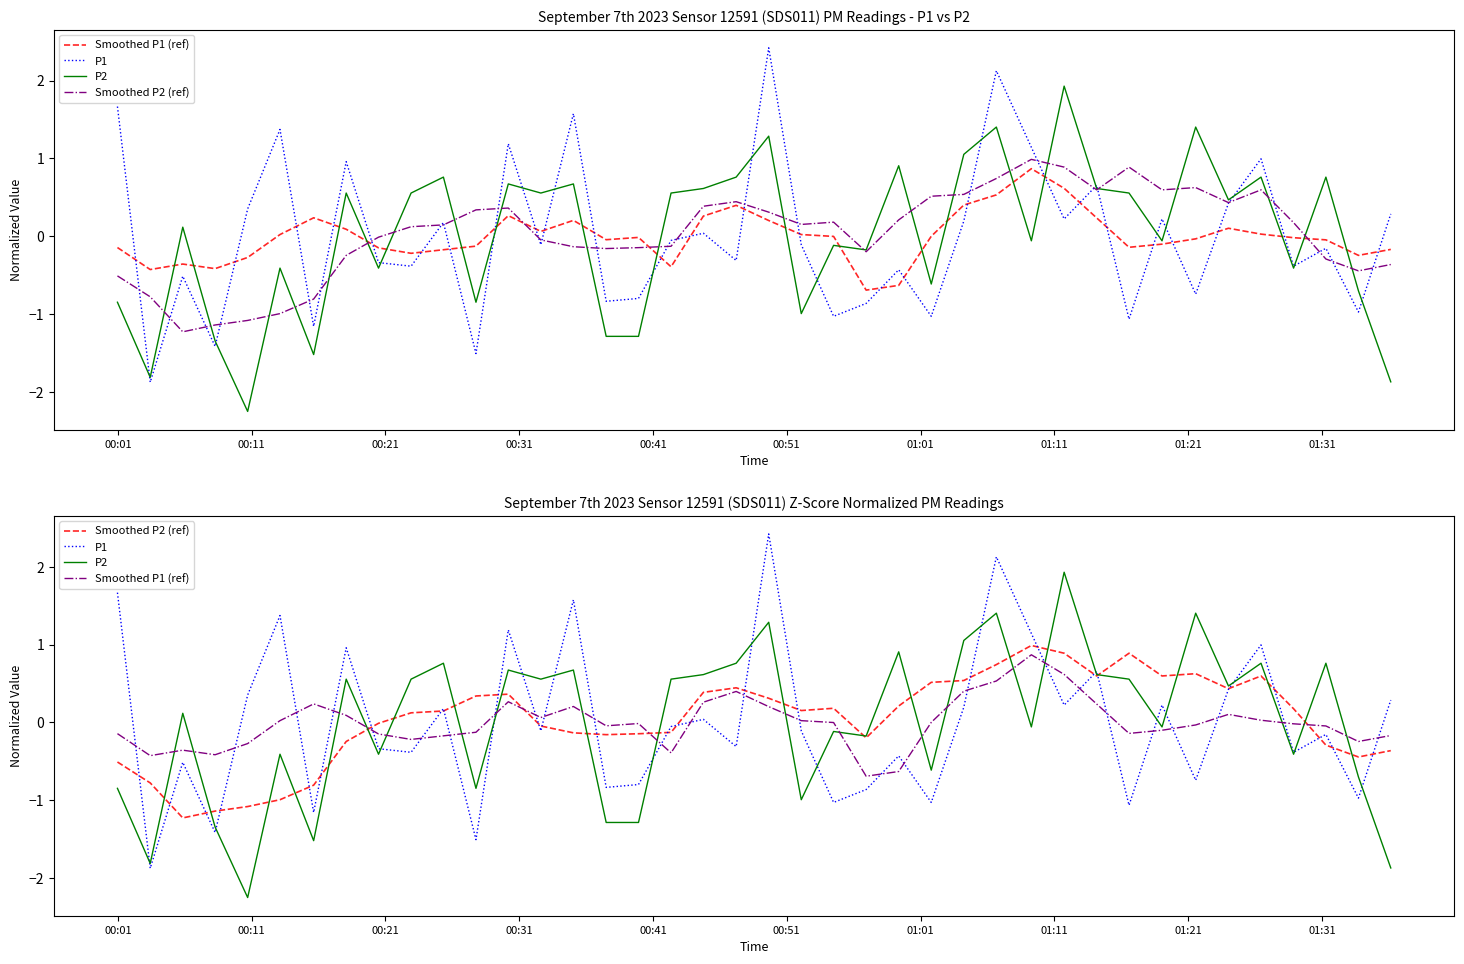

What is the value of the Smoothed P2 (ref) point at the 8th from the left?

-0.2